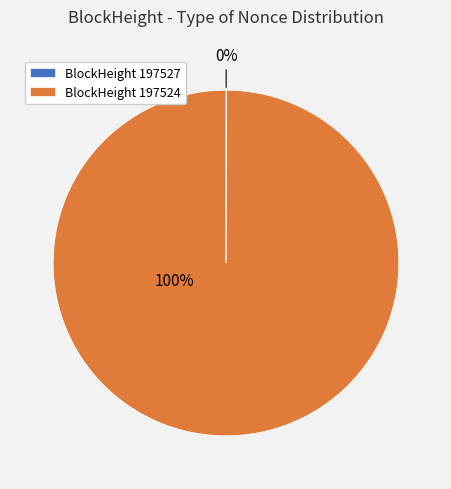

To the nearest percent, what percentage of the pie is BlockHeight 197524?

100%